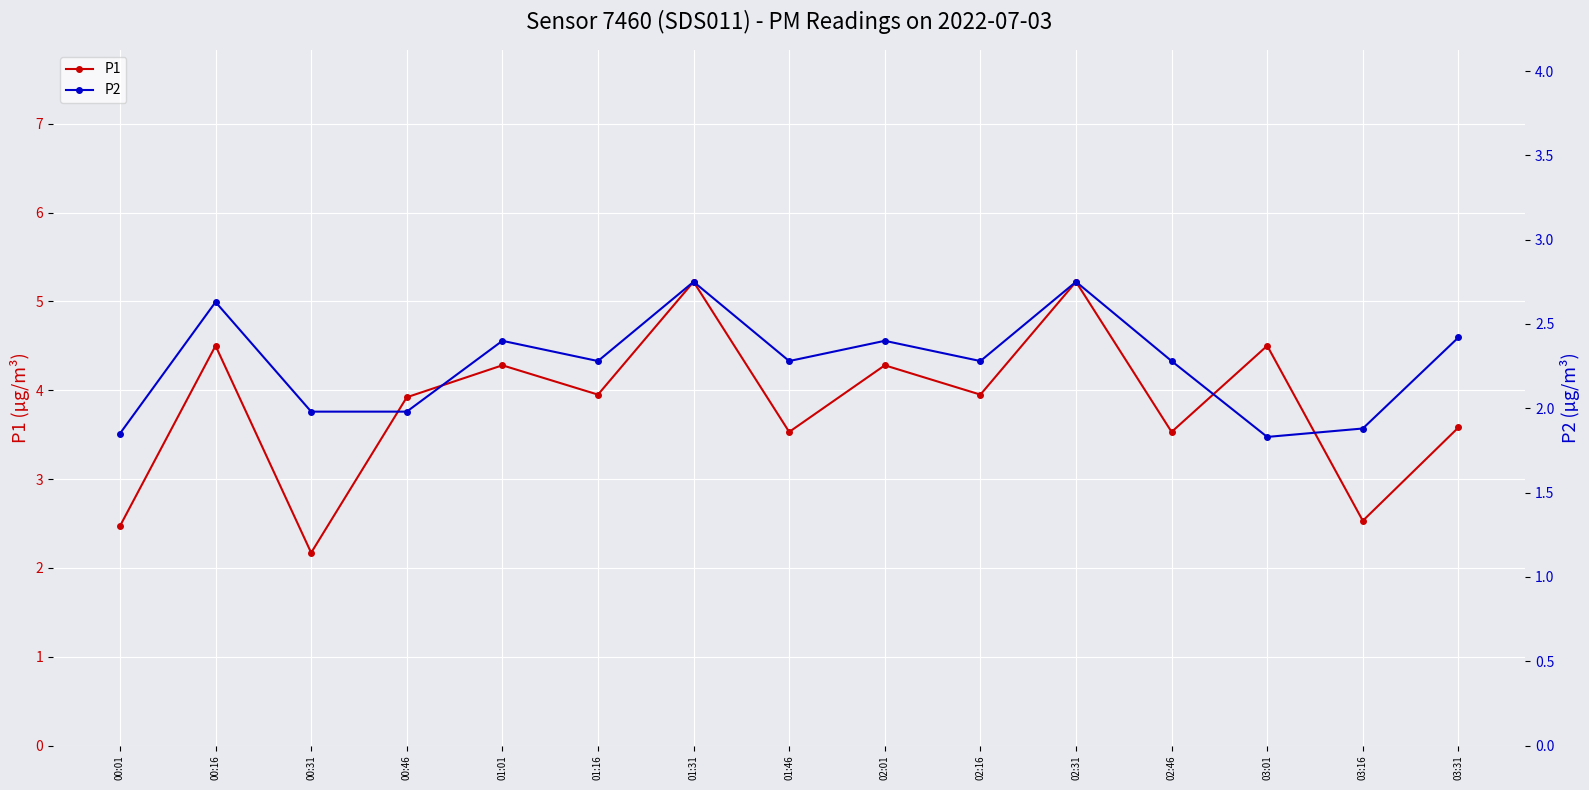

Reading left to right, extract all data points from this chart.

P1: 00:01=2.5	00:16=4.5	00:31=2.2	00:46=3.9	01:01=4.3	01:16=4.0	01:31=5.2	01:46=3.5	02:01=4.3	02:16=4.0	02:31=5.2	02:46=3.5	03:01=4.5	03:16=2.5	03:31=3.6
P2: 00:01=1.9	00:16=2.6	00:31=2.0	00:46=2.0	01:01=2.4	01:16=2.3	01:31=2.8	01:46=2.3	02:01=2.4	02:16=2.3	02:31=2.8	02:46=2.3	03:01=1.8	03:16=1.9	03:31=2.4